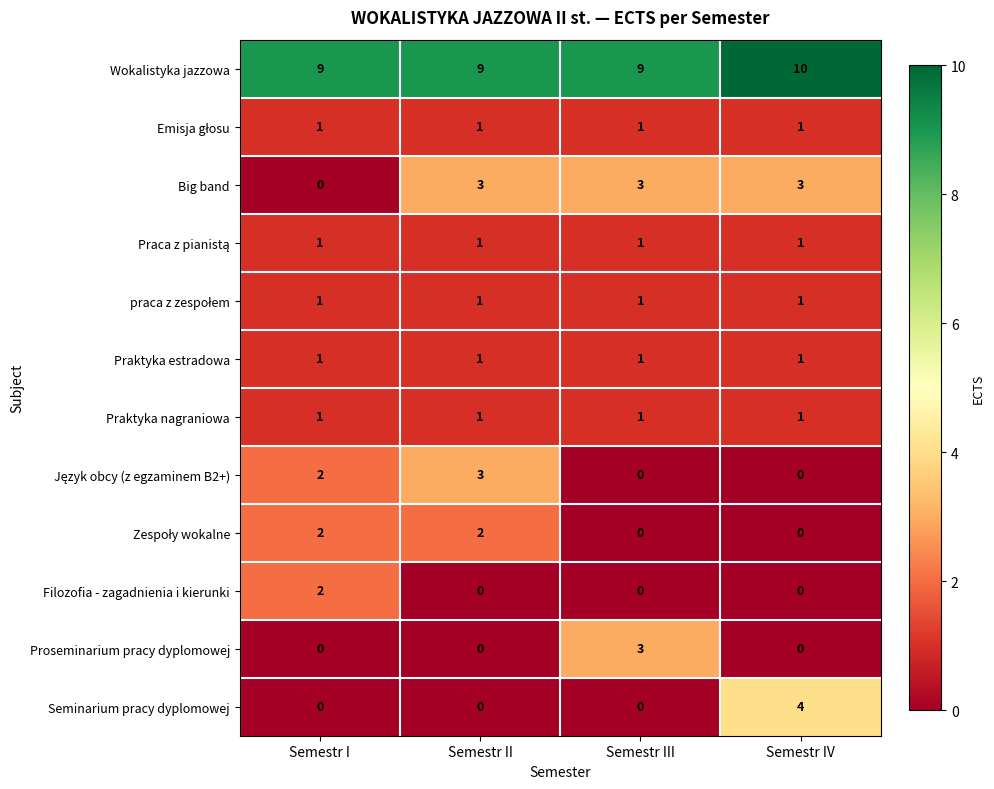

What is the sum of all Seminarium pracy dyplomowej values?

4